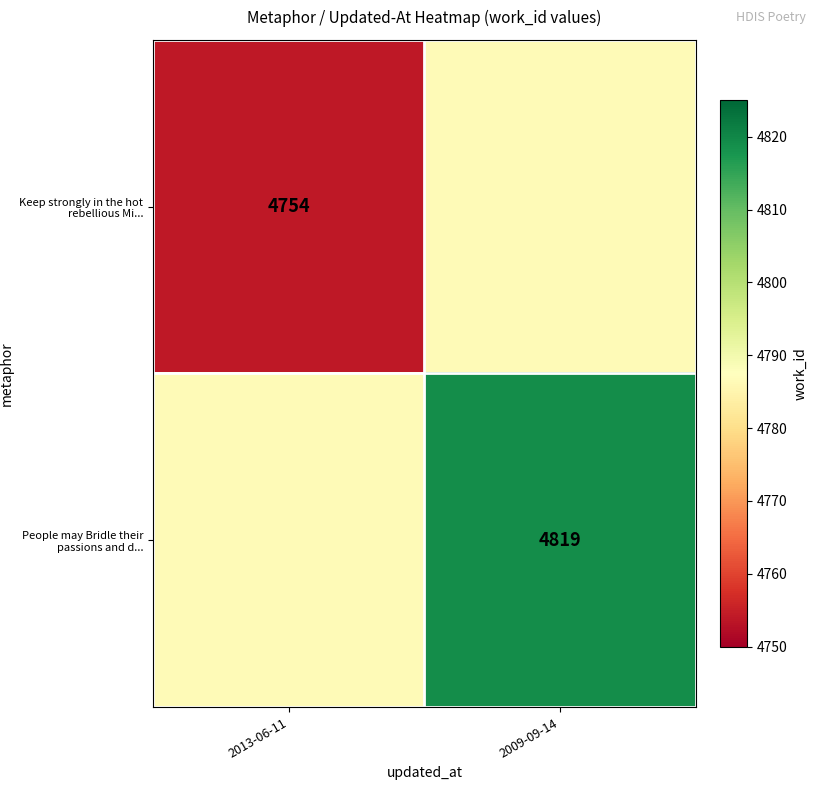

Is the value of Keep strongly in the hot rebellious Mi... at 2013-06-11 greater than the value of People may Bridle their passions and d... at 2009-09-14?

No